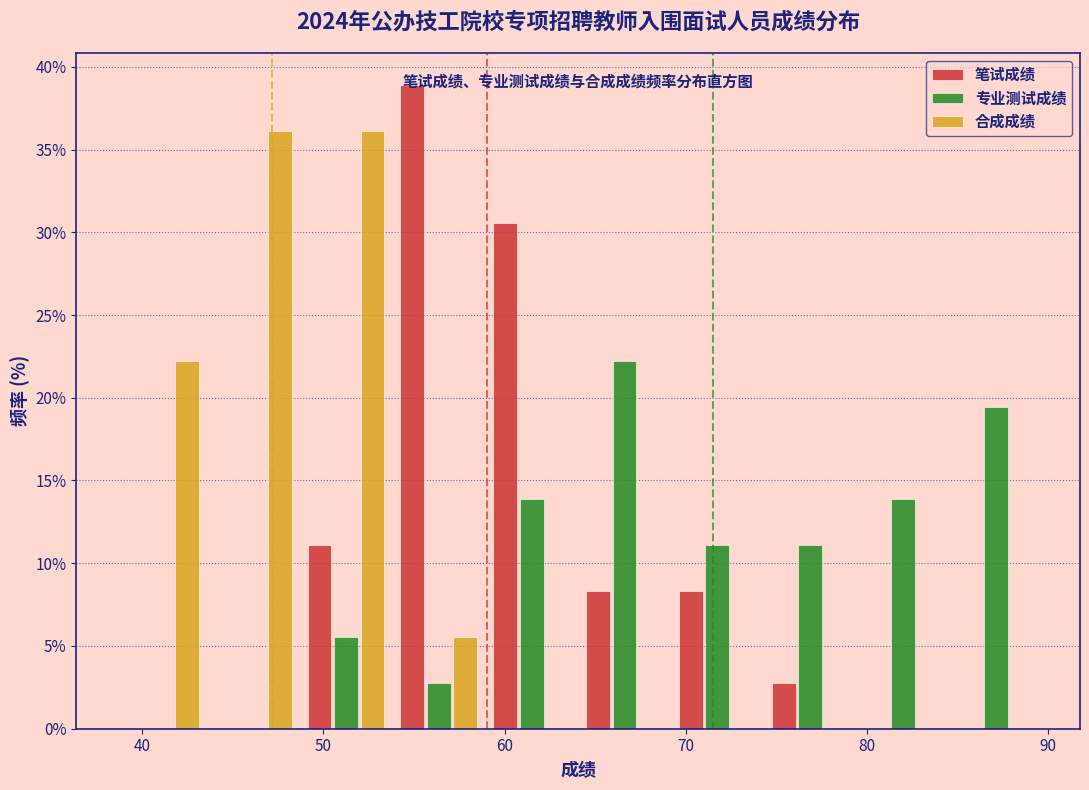

In the 笔试成绩 series, which range on the x-axis has the tallest bar?

54 to 59